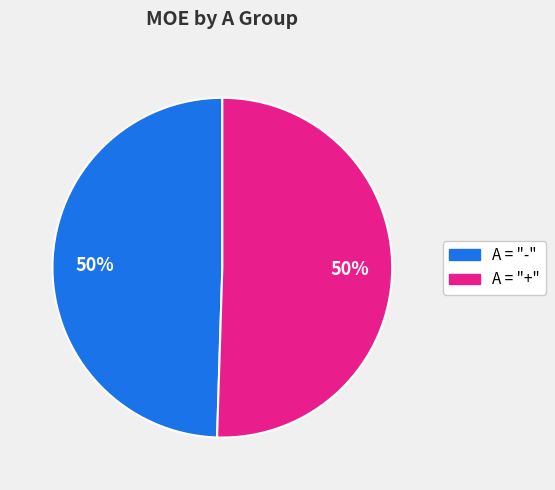

To the nearest percent, what is the average slice percentage?

50%